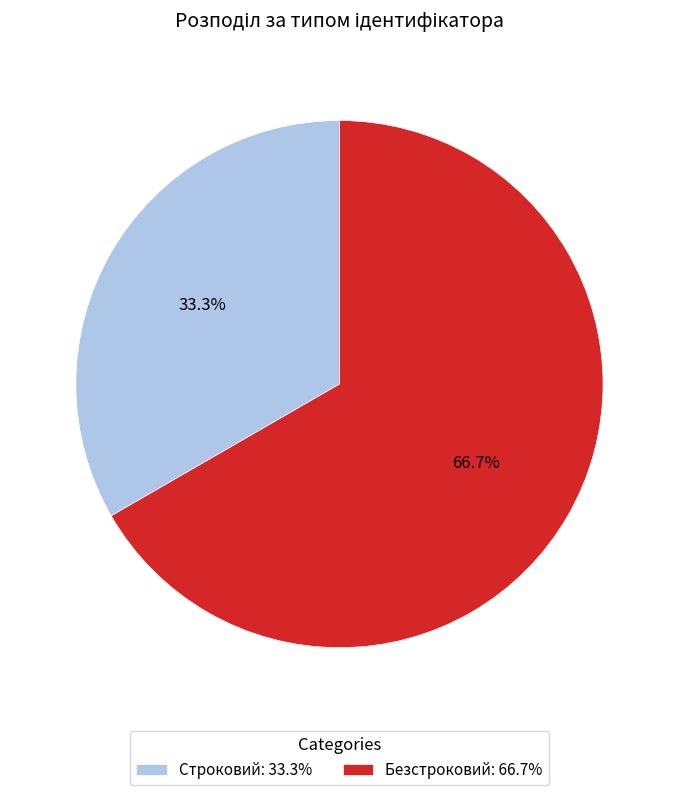

Rank the categories by value from lowest to highest.

Строковий, Безстроковий